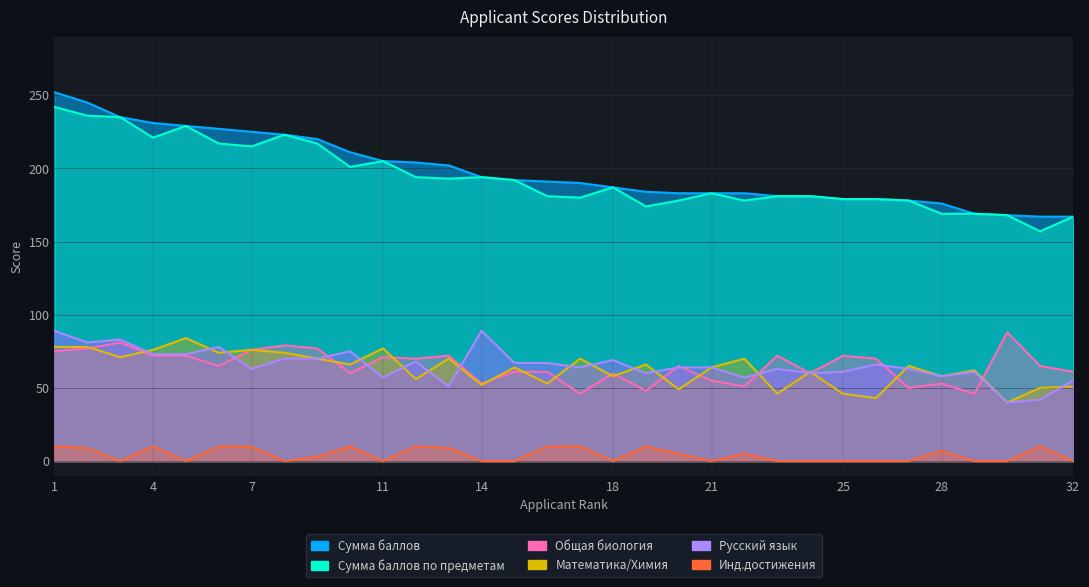

Where does the Инд.достижения series first go above 3?

1